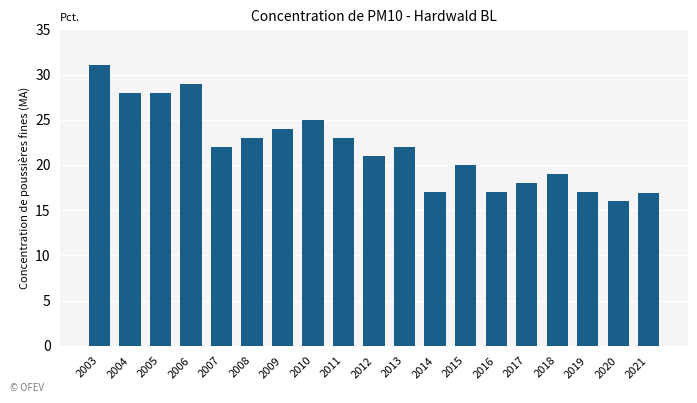

What is the value of the 2nd bar from the left?

28.0